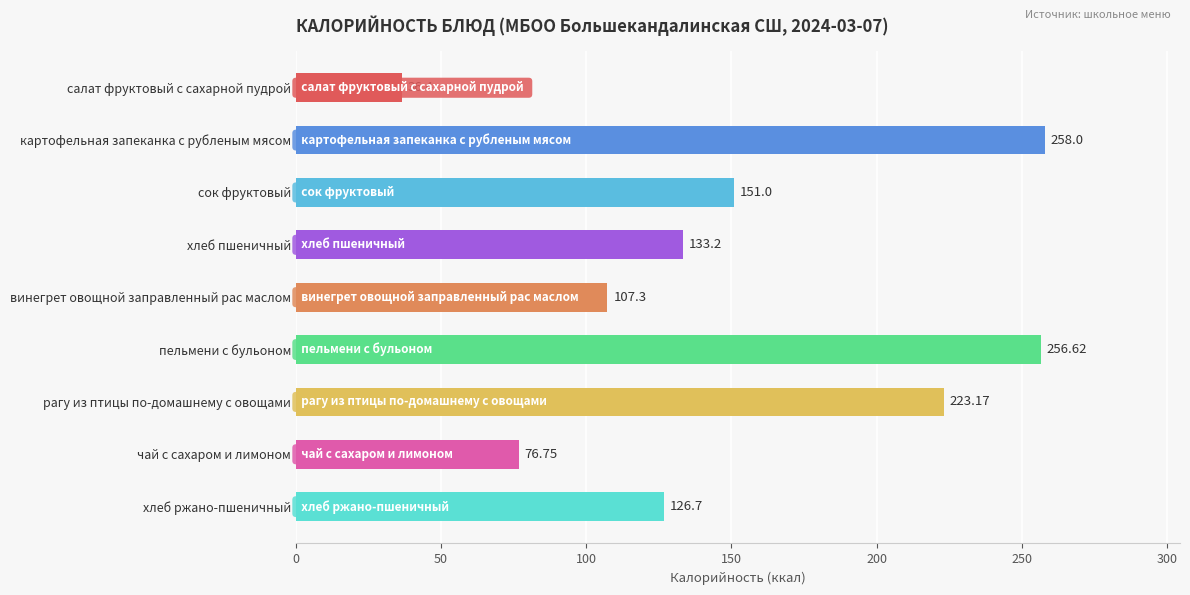

What is the greatest value displayed?

258.0